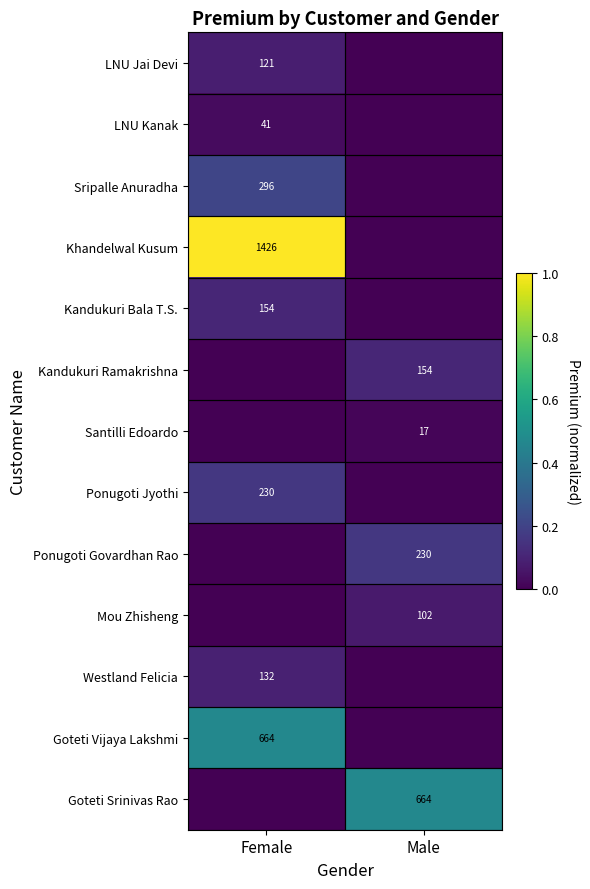

What is the maximum value shown in the chart?

1.0